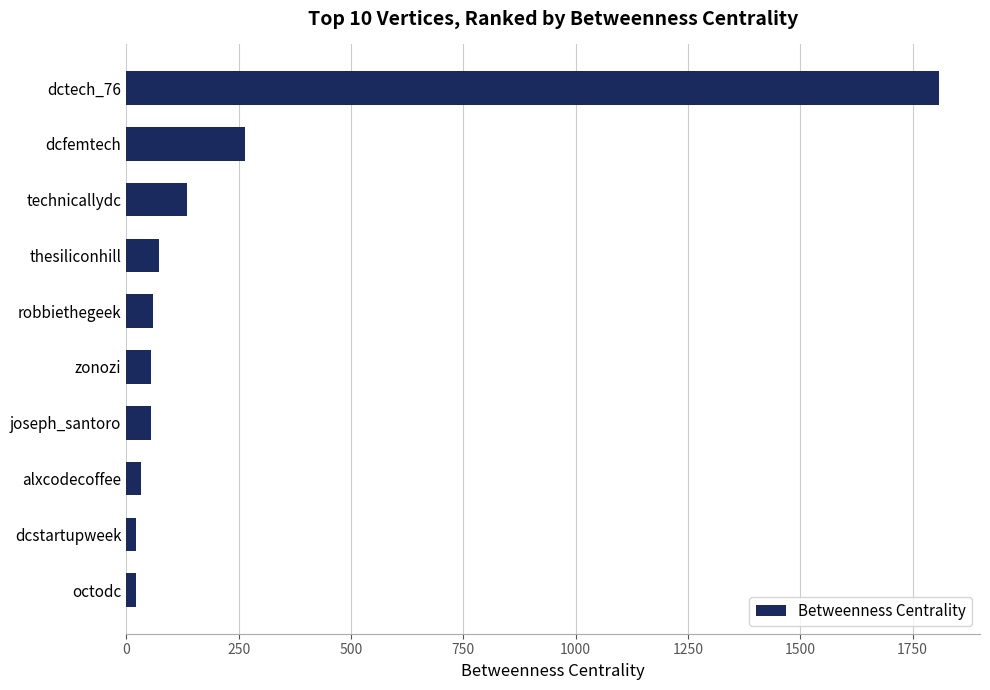

What is the approximate value at zonozi?

56.0